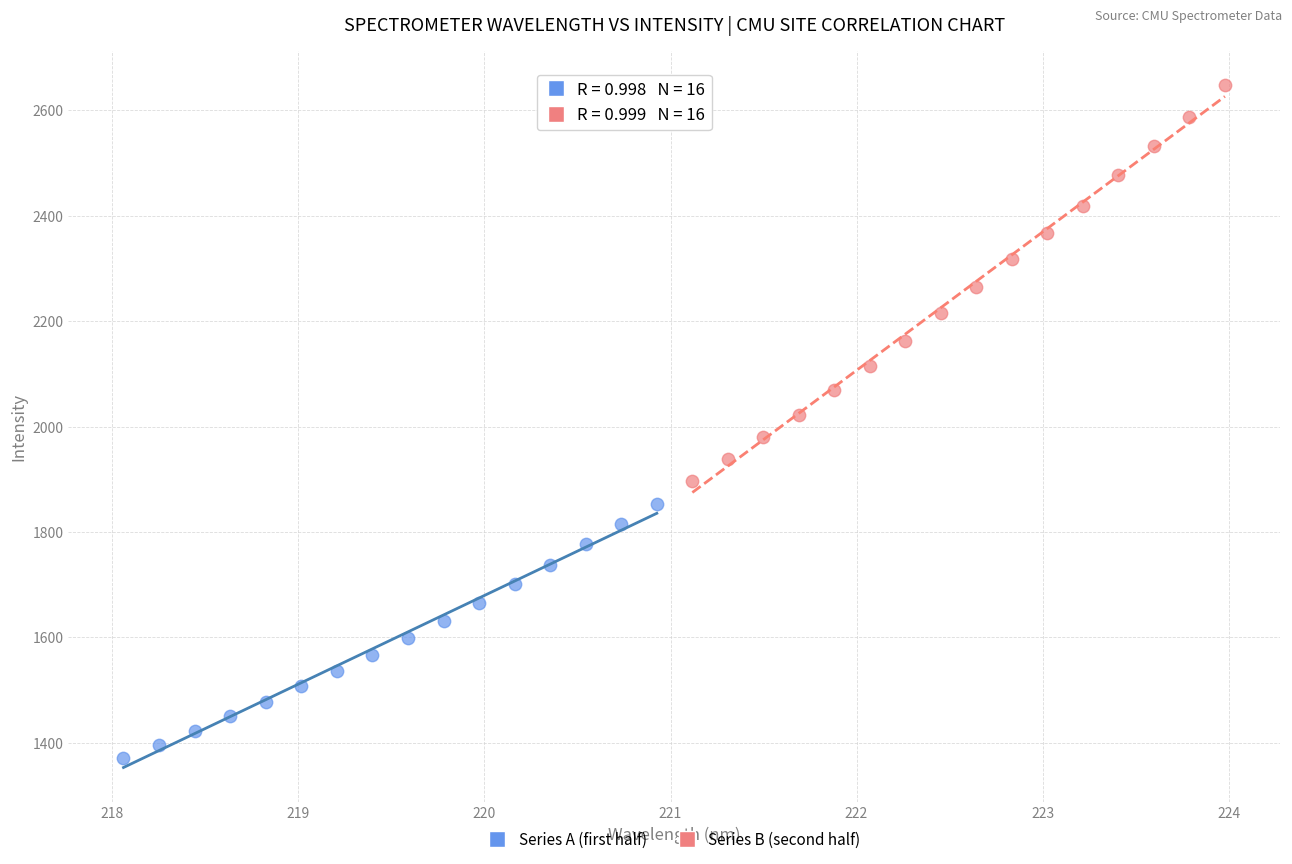

Which series has the largest Y range (max minus min)?

Series B (second half)